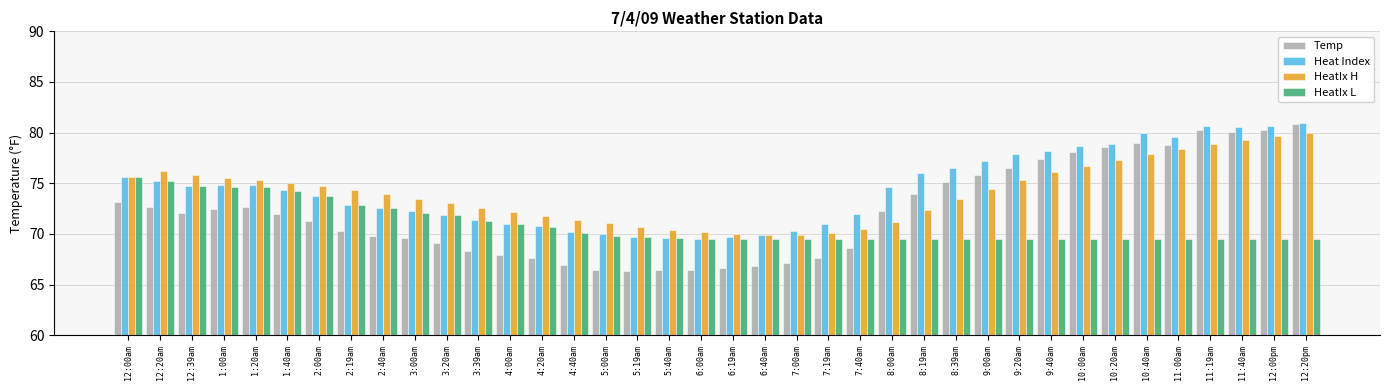

At which category is the sum across all series the highest?

12:20pm